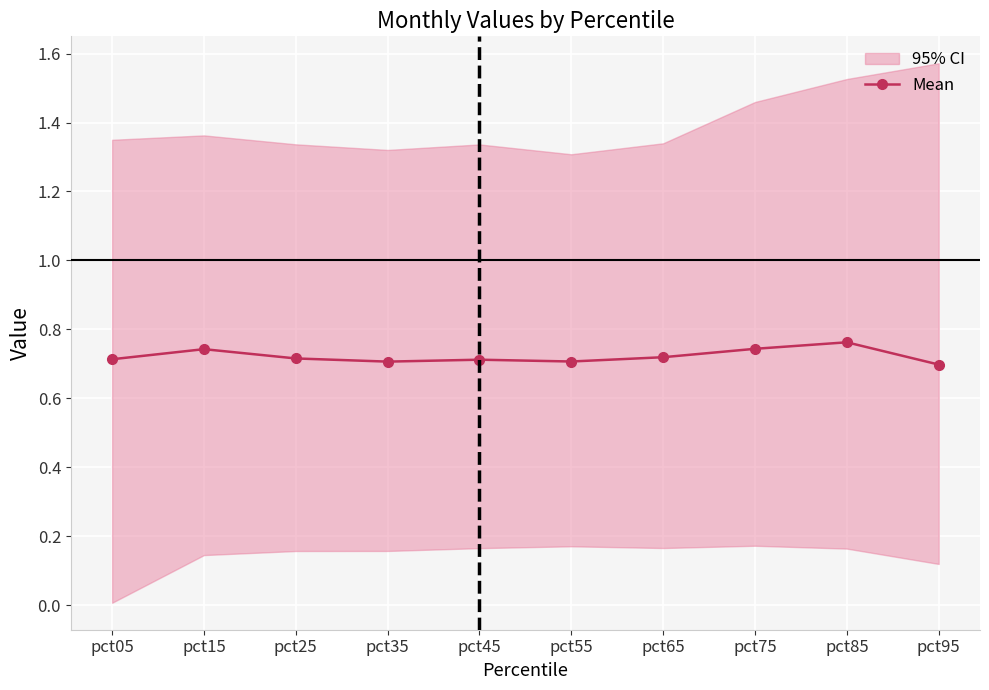

How many values are between 0 and 1?

10